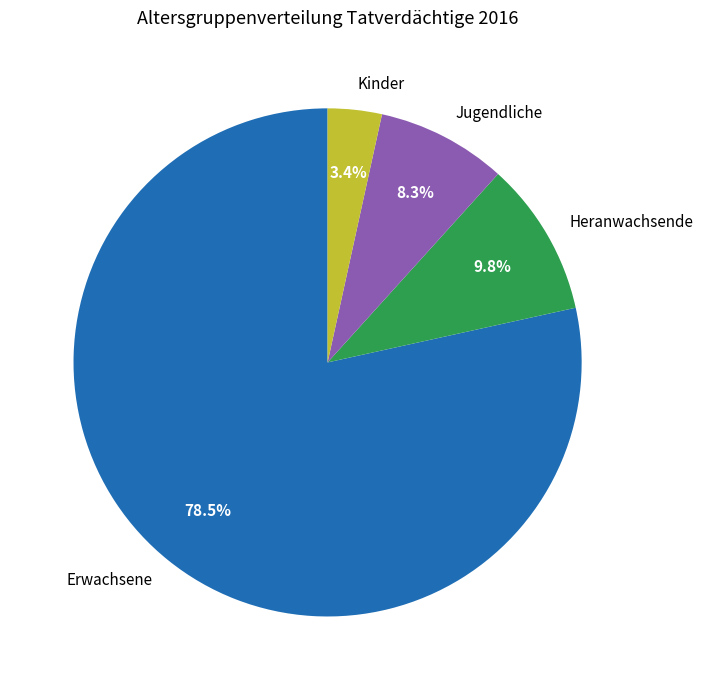

How many segments does this pie chart have?

4